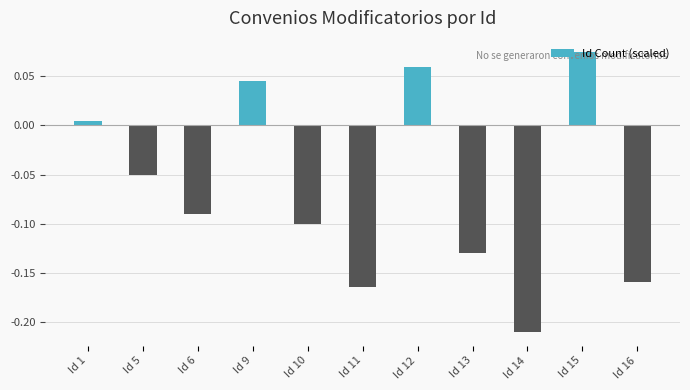

What is the difference between the second highest and minimum values?

0.3